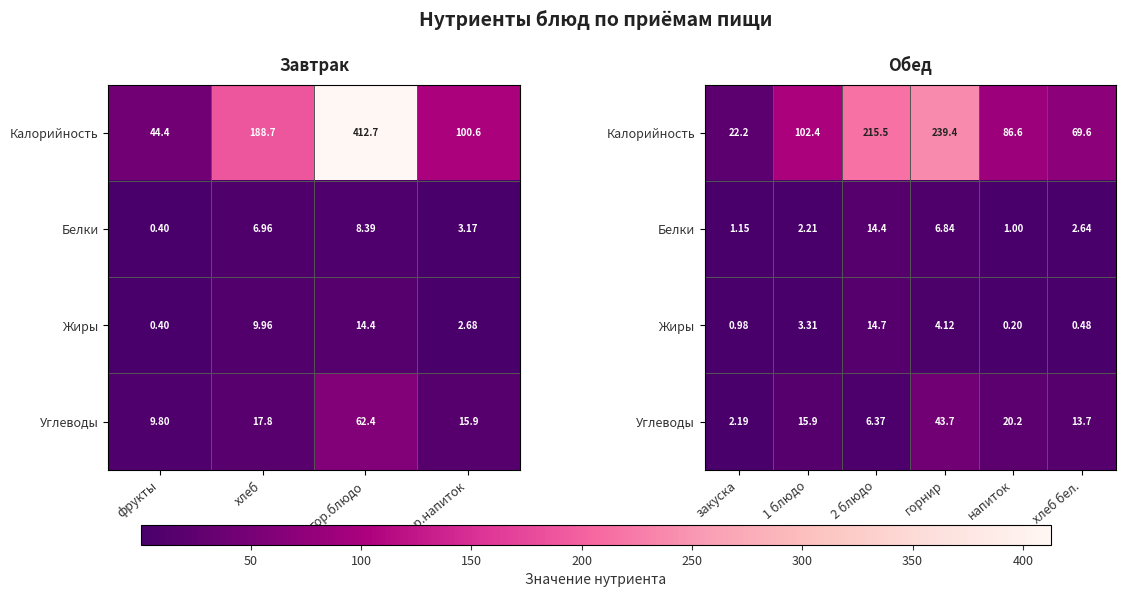

What is the difference between the maximum and minimum values in the Жиры series?

14.5